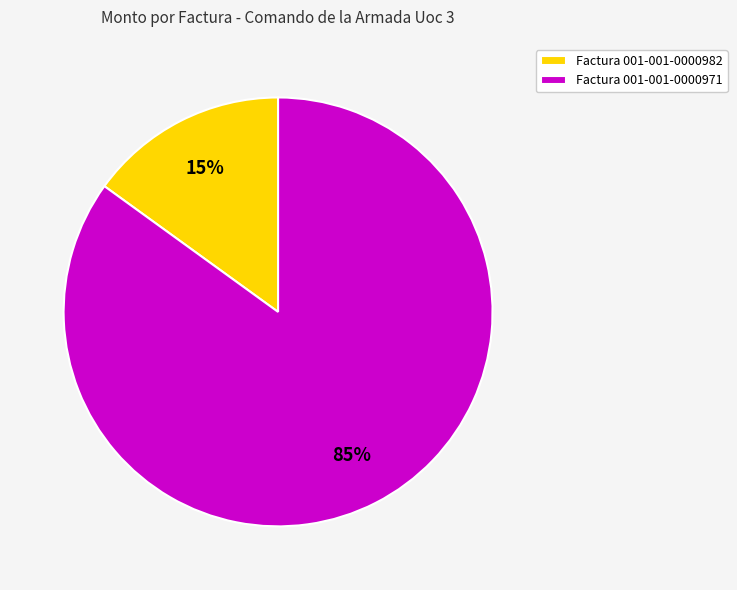

Is the sum of Factura 001-001-0000971 and Factura 001-001-0000982 greater than half?

Yes